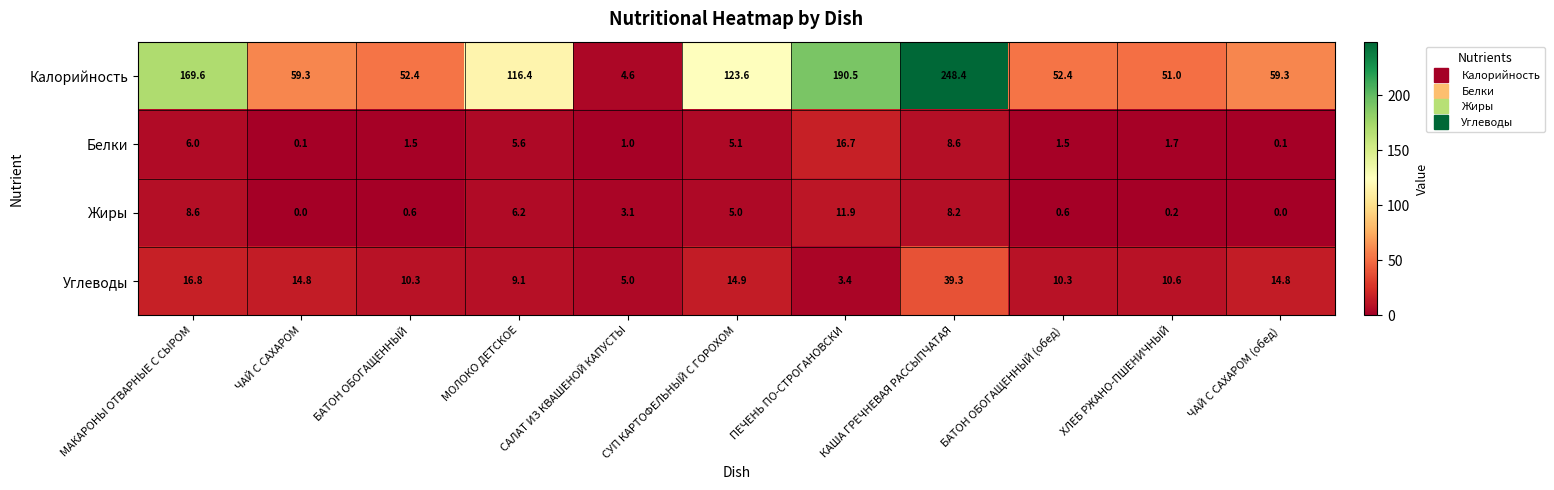

What is the sum of the Калорийность values at СУП КАРТОФЕЛЬНЫЙ С ГОРОХОМ and КАША ГРЕЧНЕВАЯ РАССЫПЧАТАЯ?

372.0